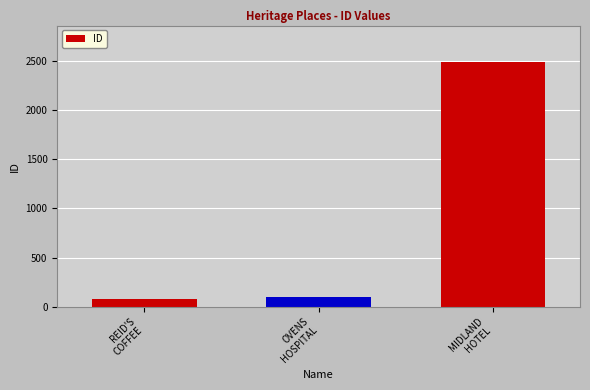

What position from the left is REID'S
COFFEE?

1